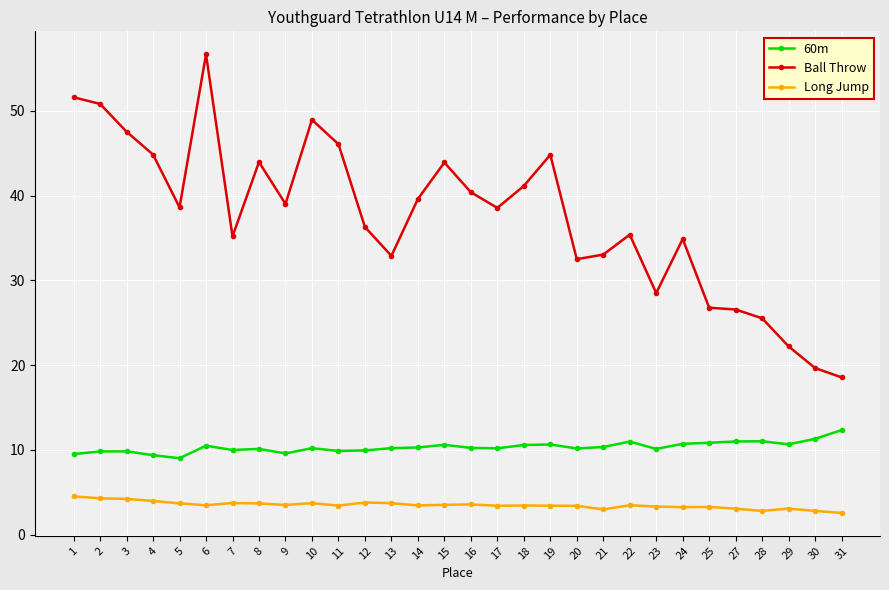

At which category is the sum across all series the highest?

6